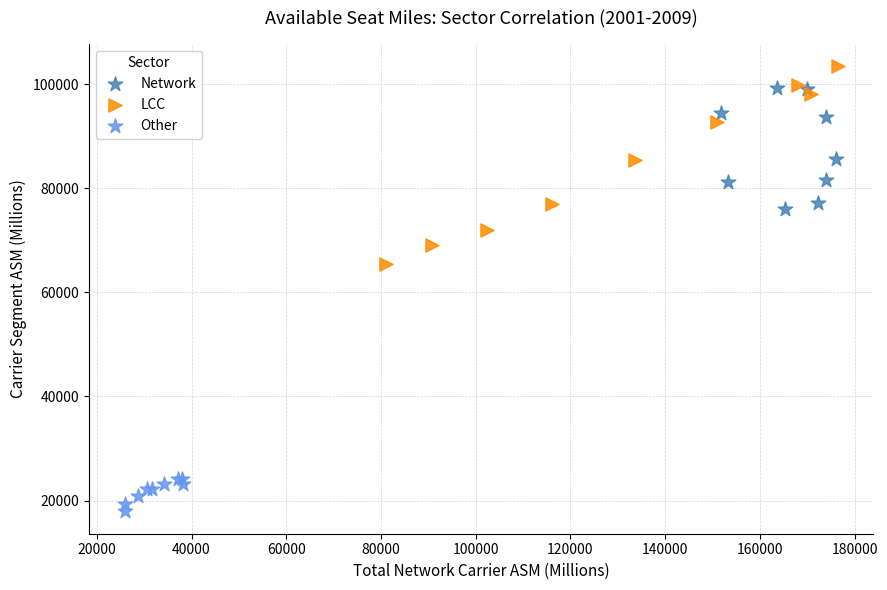

Which series reaches the maximum Y coordinate?

LCC